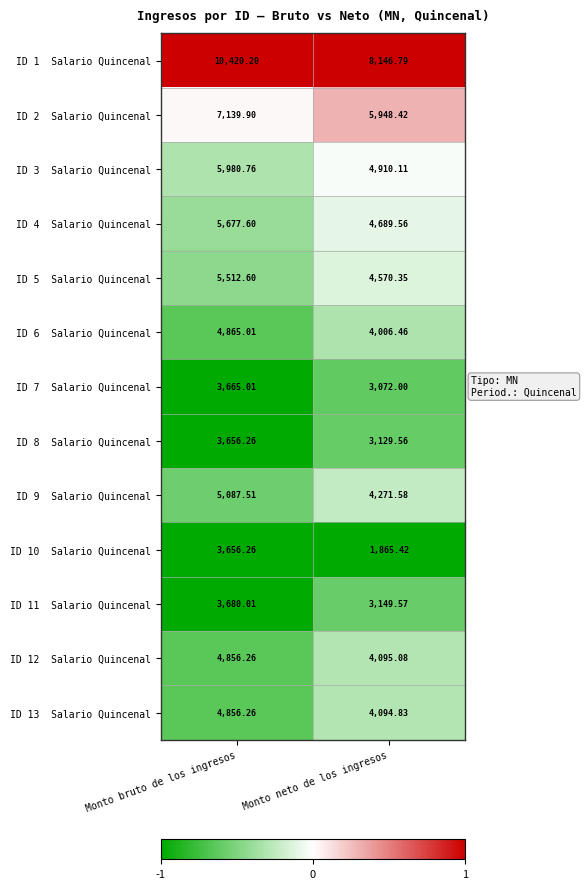

At which category is the sum across all series the highest?

Monto bruto de los ingresos